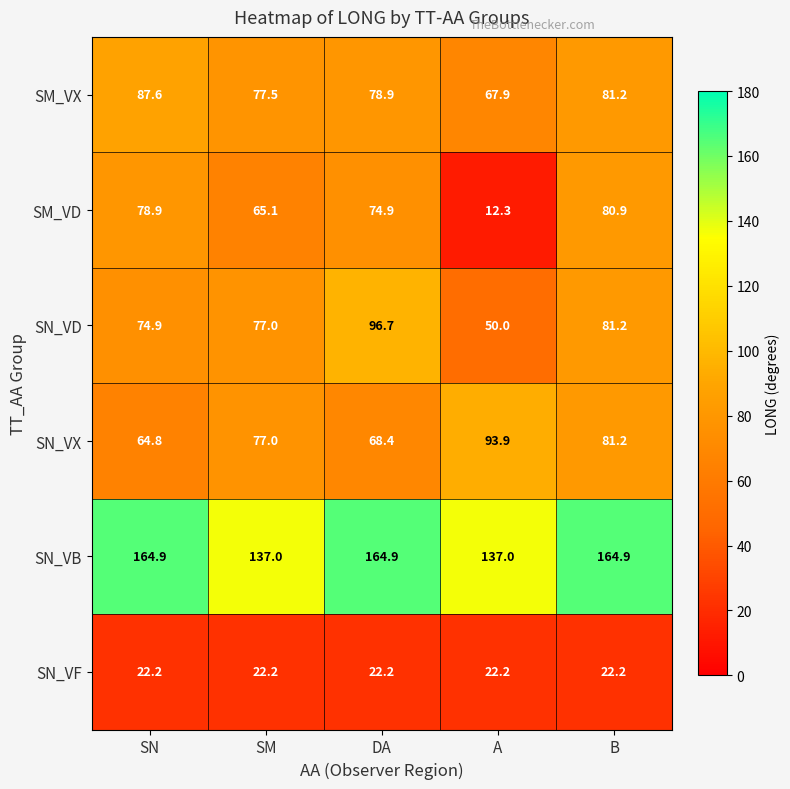

Is it true that SN_VB equals 66.6 at B?

False